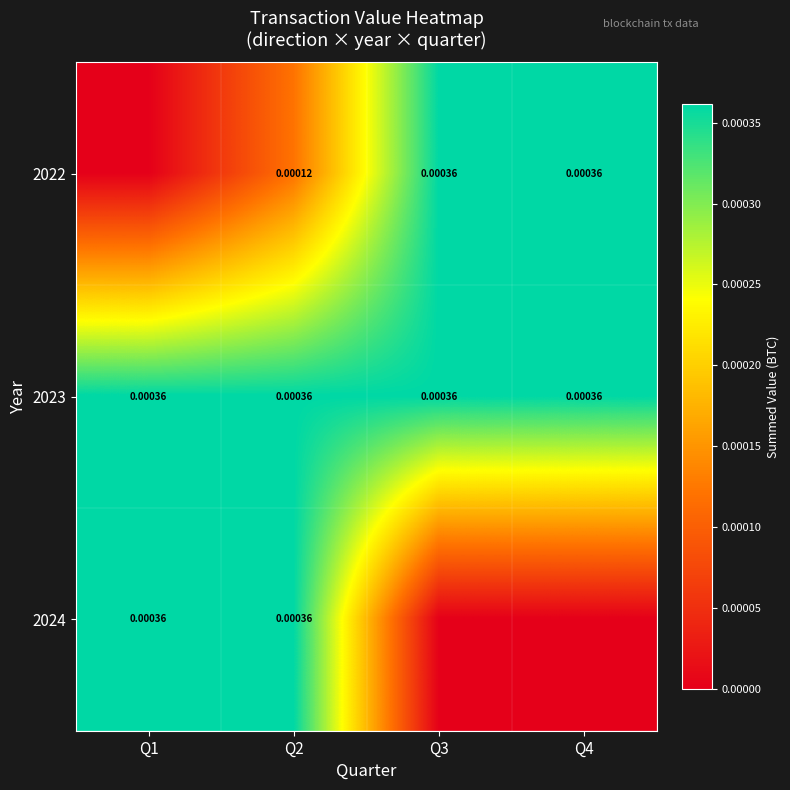

Which series has the largest range (max minus min)?

2022